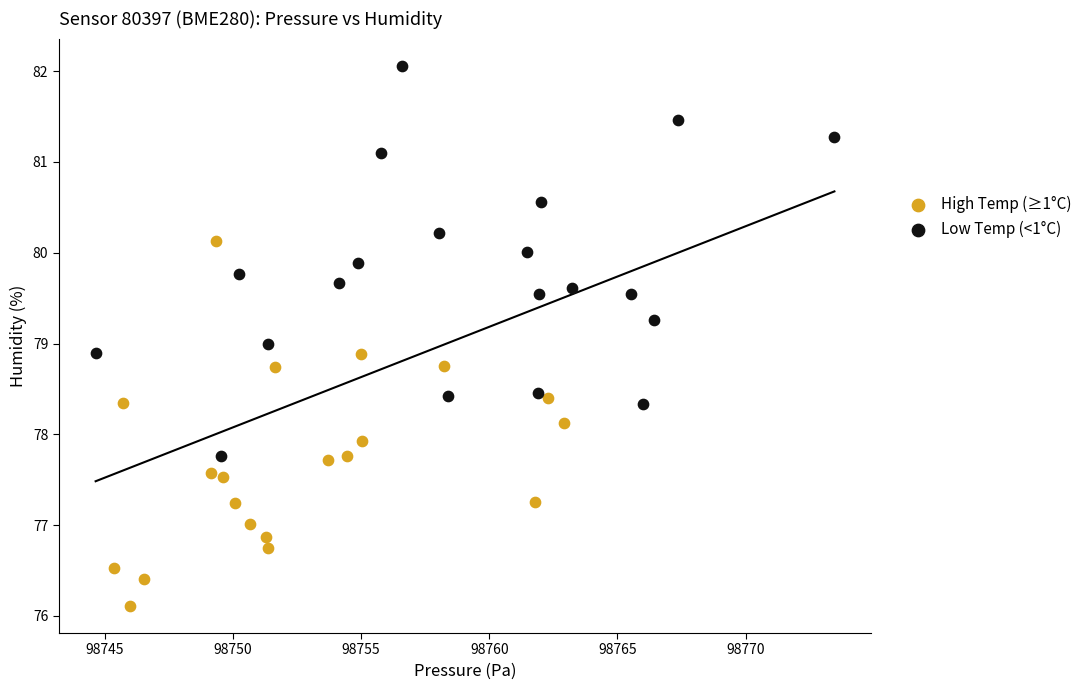

Which series reaches the minimum Y coordinate?

High Temp (≥1°C)